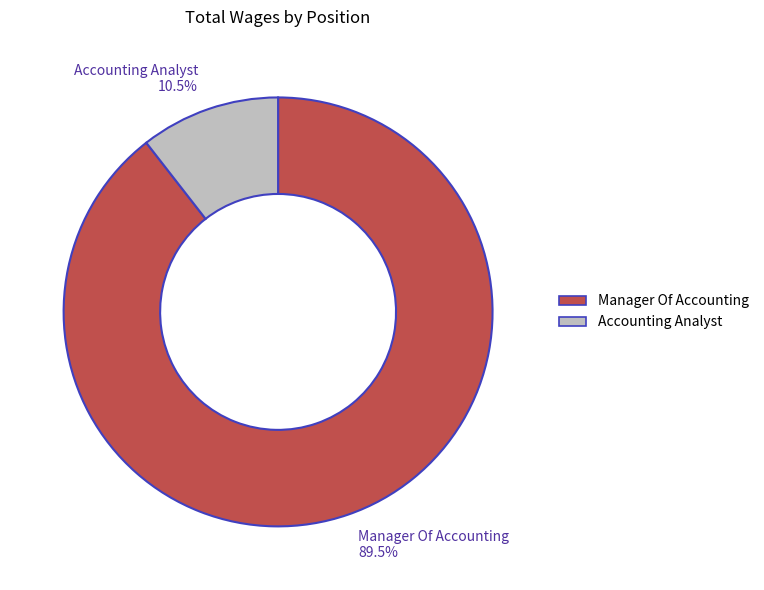

Rank the categories by value from highest to lowest.

Manager Of Accounting, Accounting Analyst